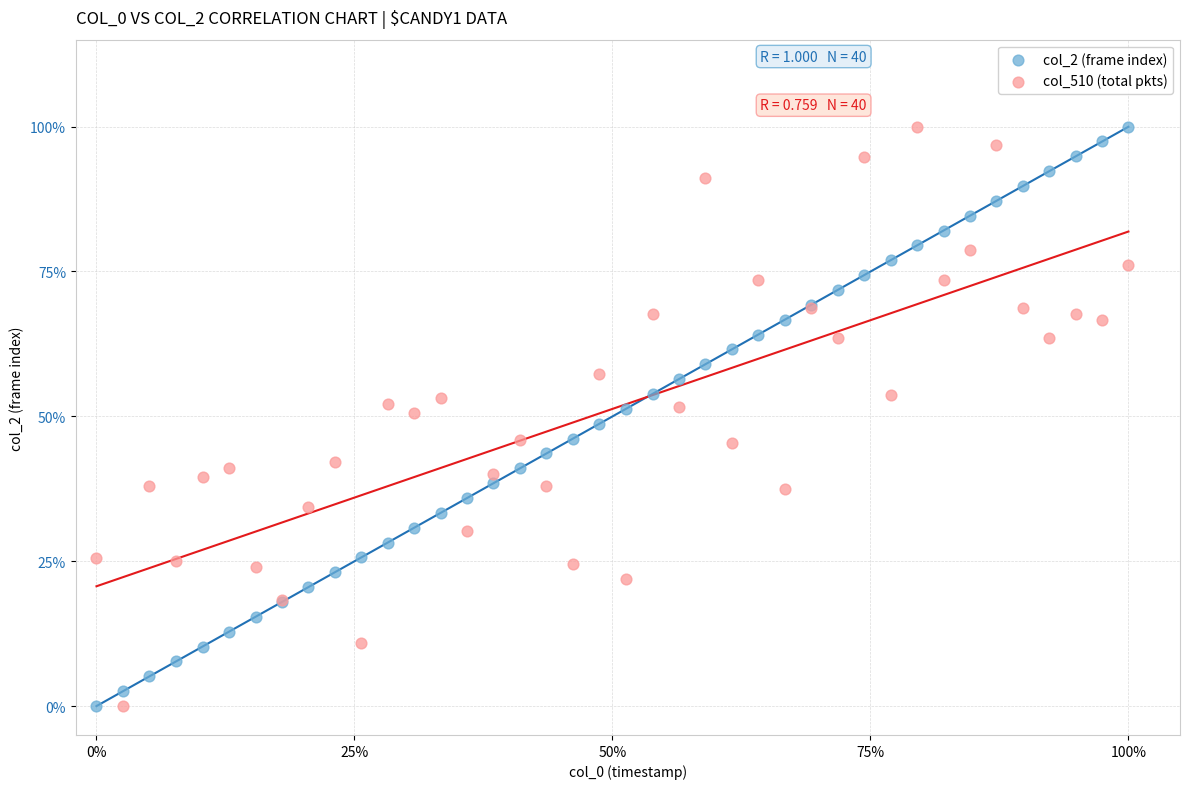

What are all the series names shown in the legend?

col_2 (frame index), col_510 (total pkts)